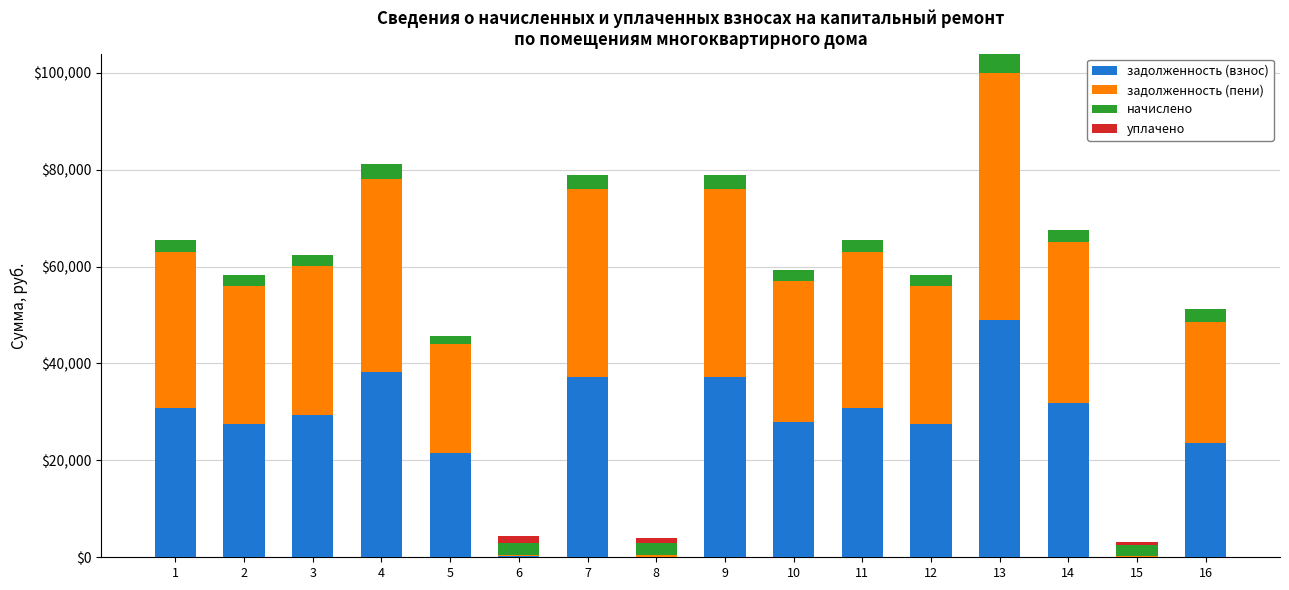

Are the bars horizontal?

No